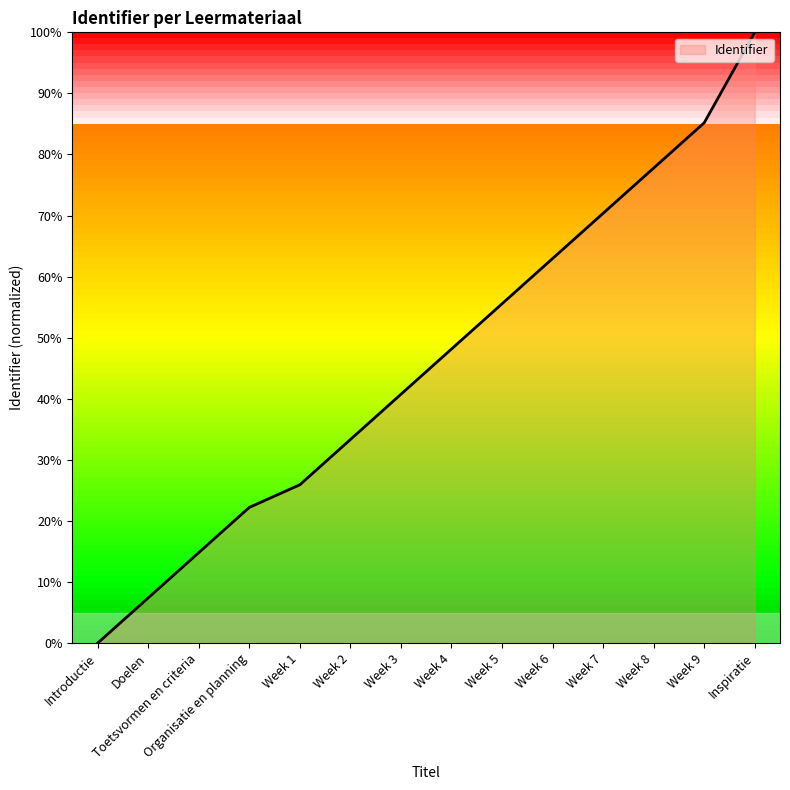

What is the greatest value displayed?

100.0